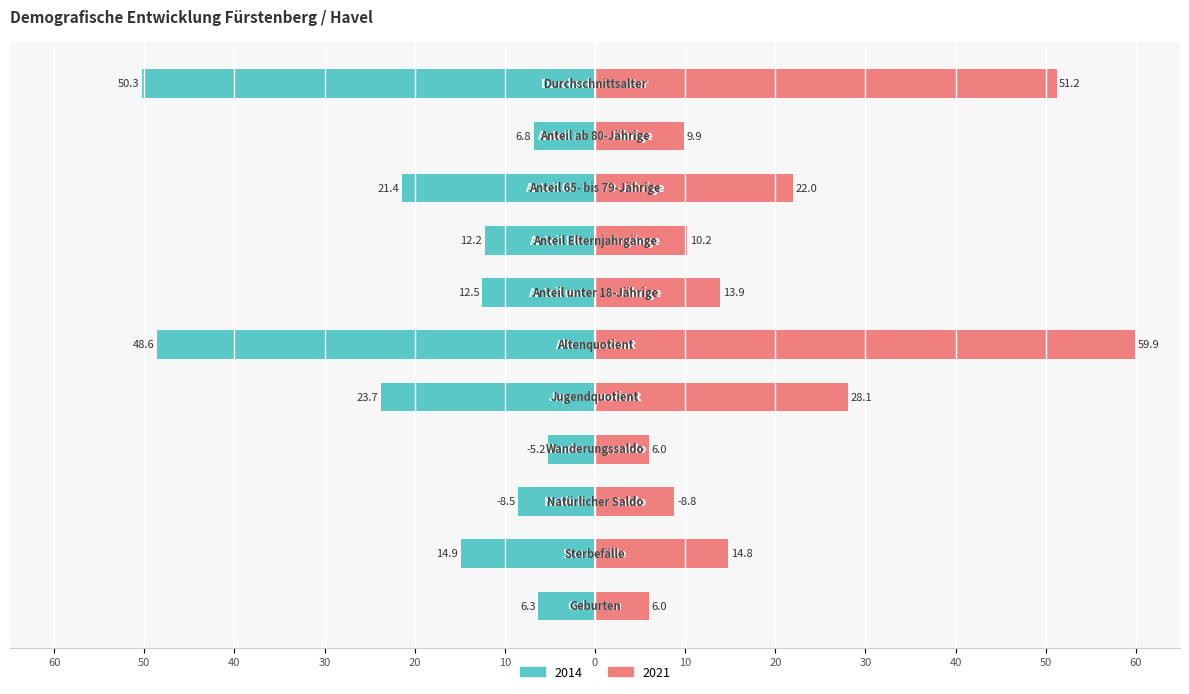

Between Sterbefälle and Anteil ab 80-Jährige, which is larger?

Sterbefälle